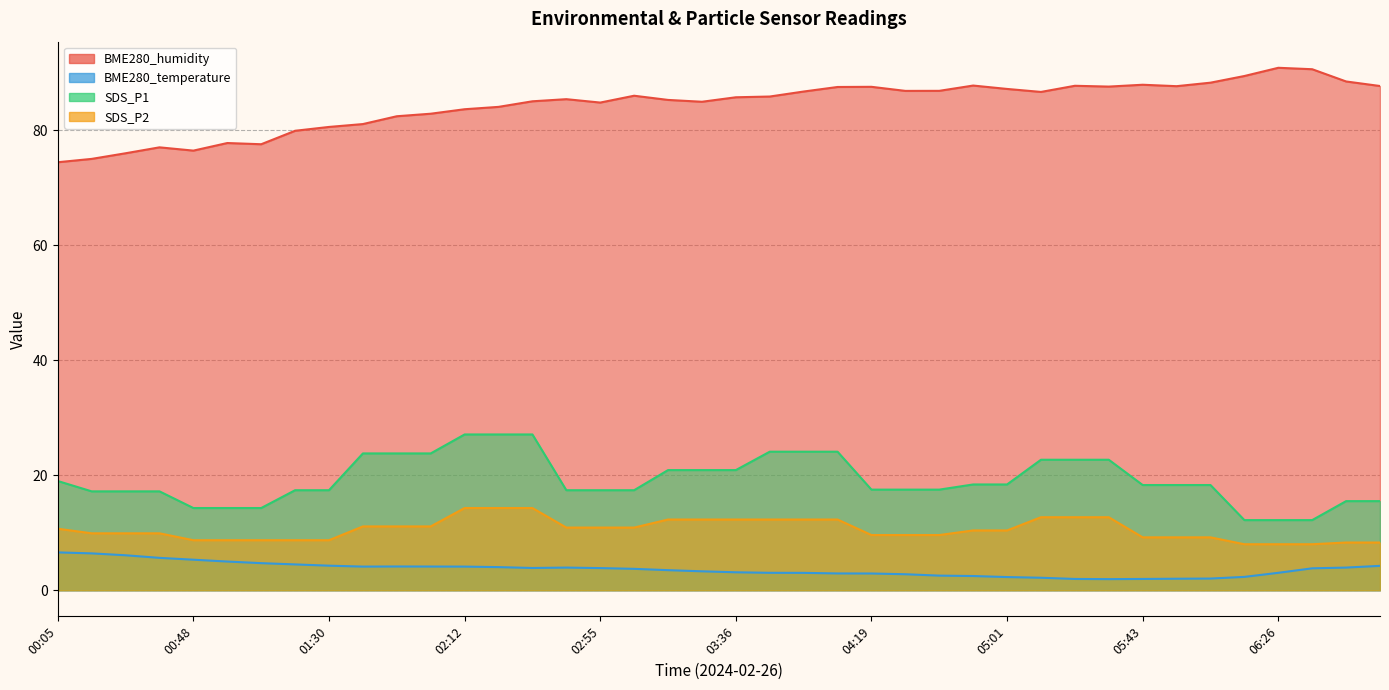

At which category is the sum across all series the highest?

02:33